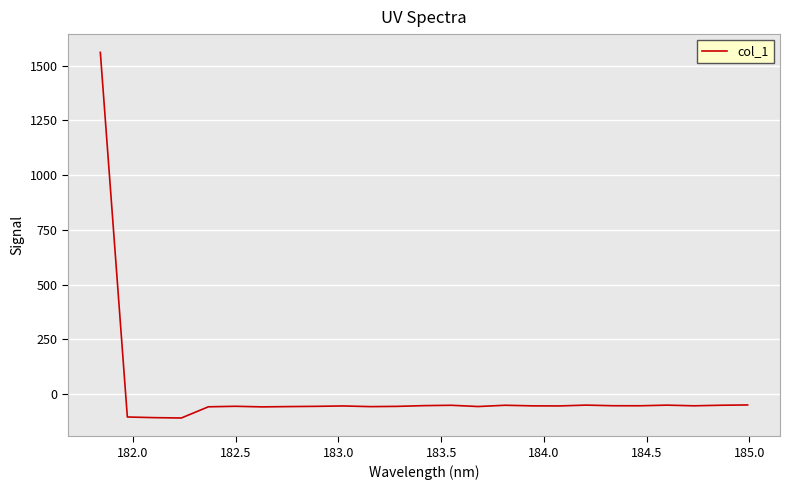

What is the minimum value shown in the chart?

-109.2